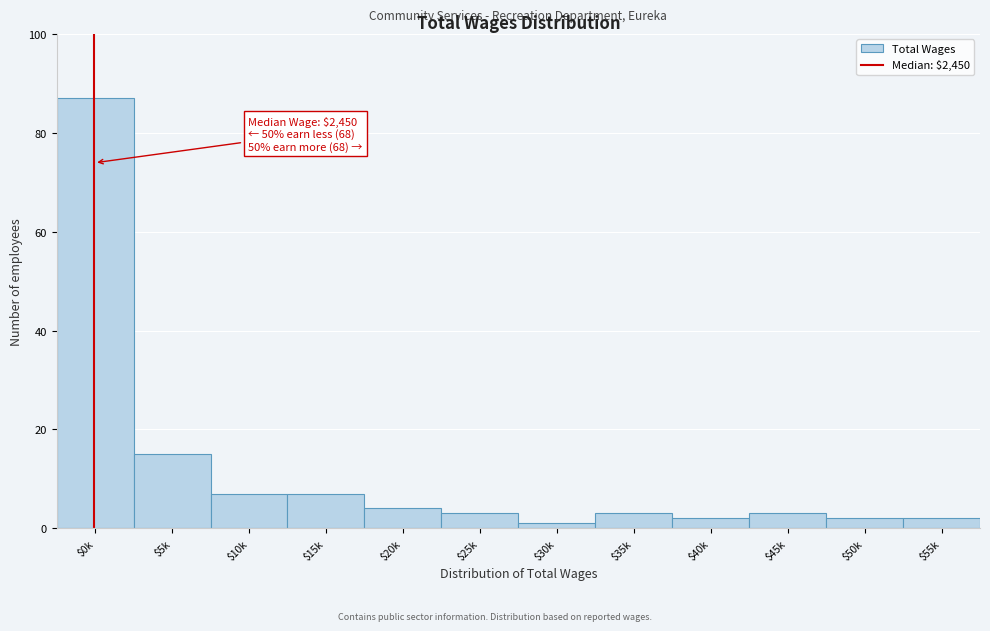

Reading right to left, transcribe all the data shown in this chart.

2	2	3	2	3	1	3	4	7	7	15	87